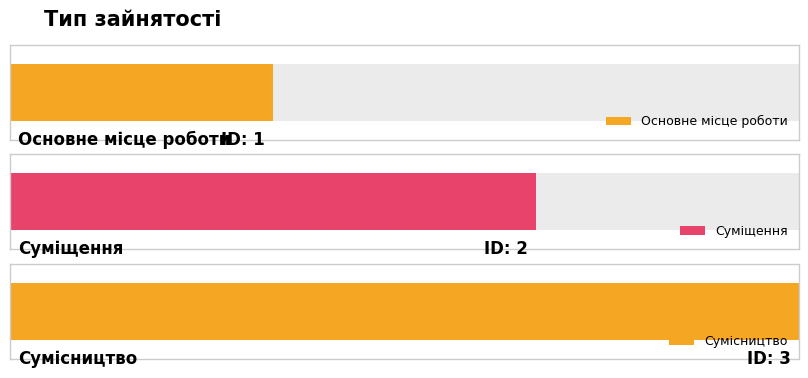

Between Суміщення and Сумісництво, which is larger?

Сумісництво